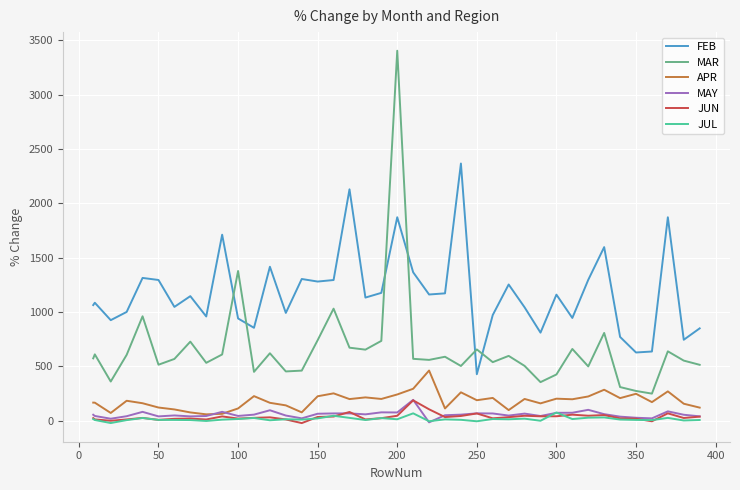

Which series has the largest total across all categories?

FEB